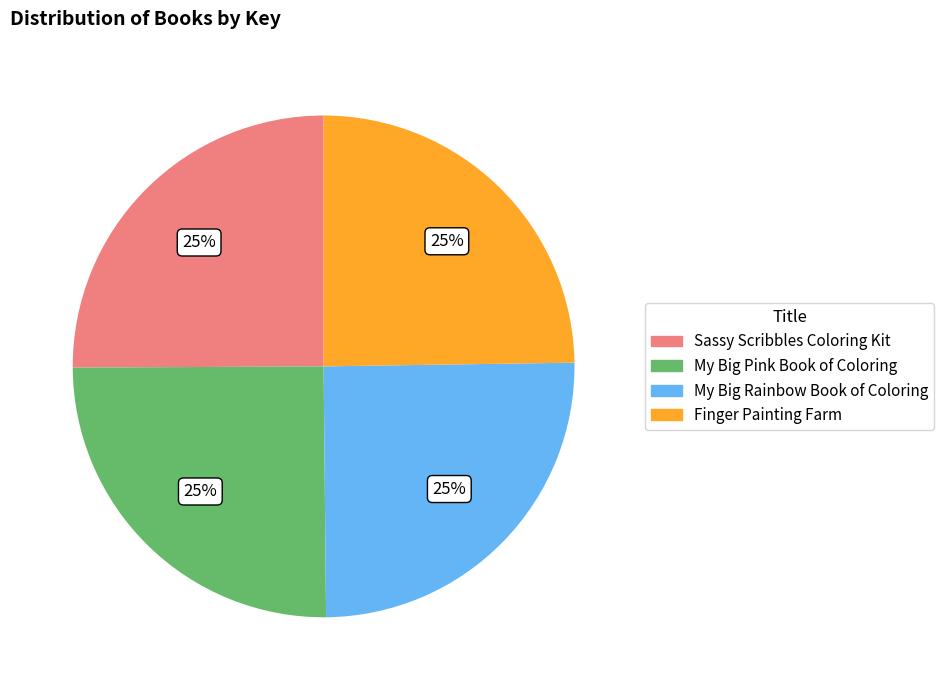

Count the number of slices in the pie.

4